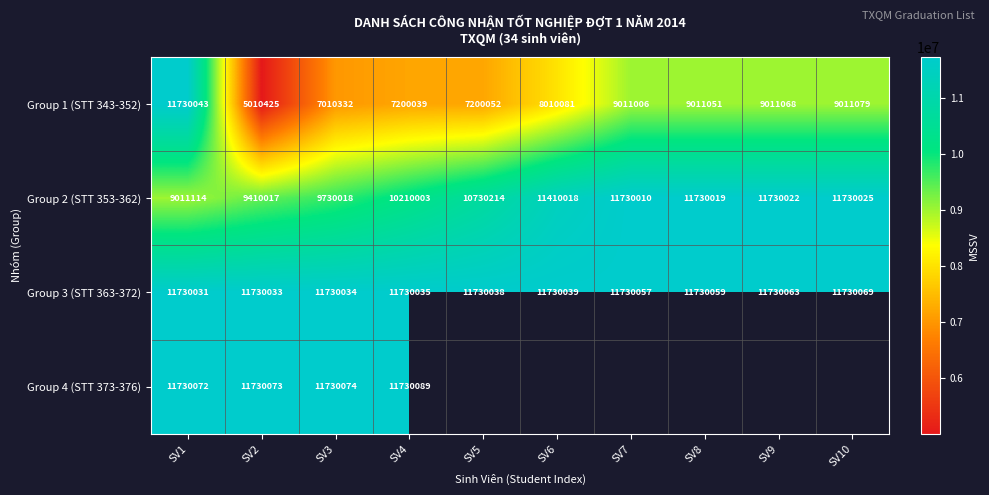

What is the sum of all Group 1 (STT 343-352) values?

82205176